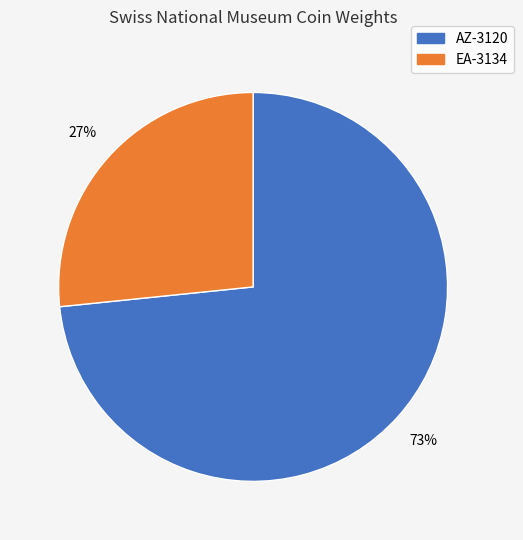

To the nearest percent, what is the average slice percentage?

50%